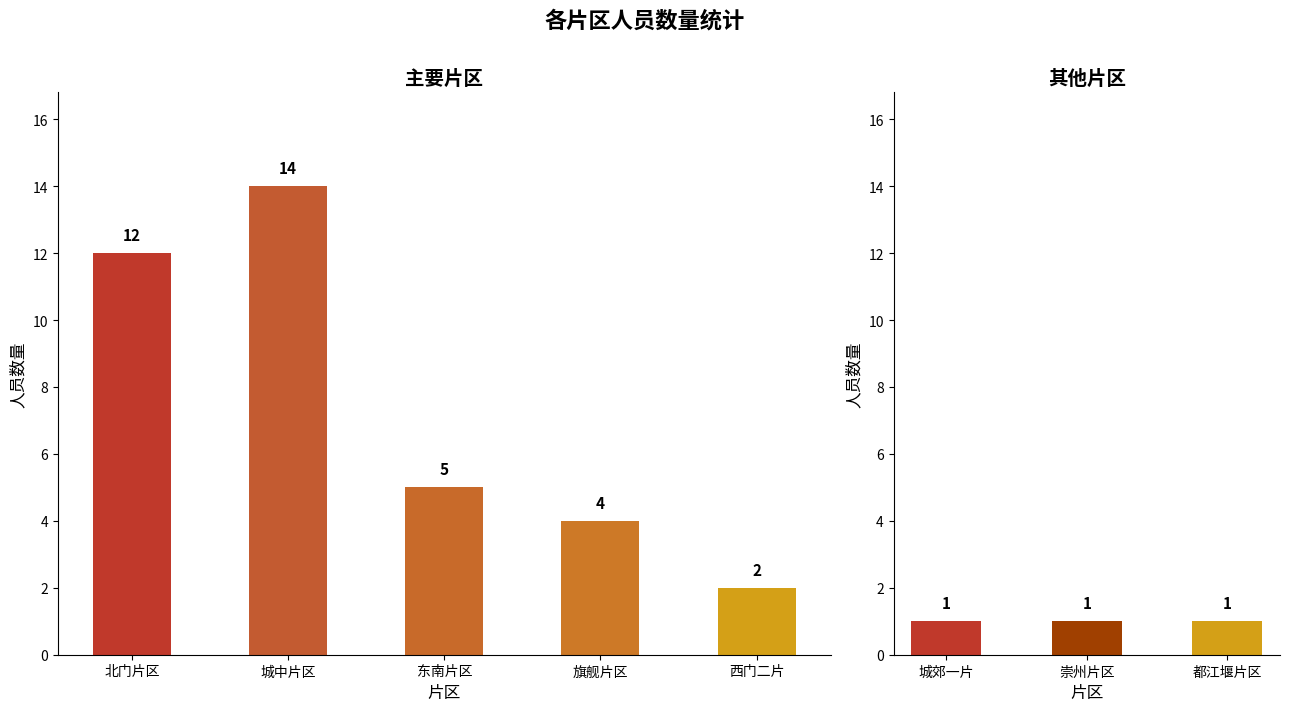

At how many categories does at least one series exceed 7?

2